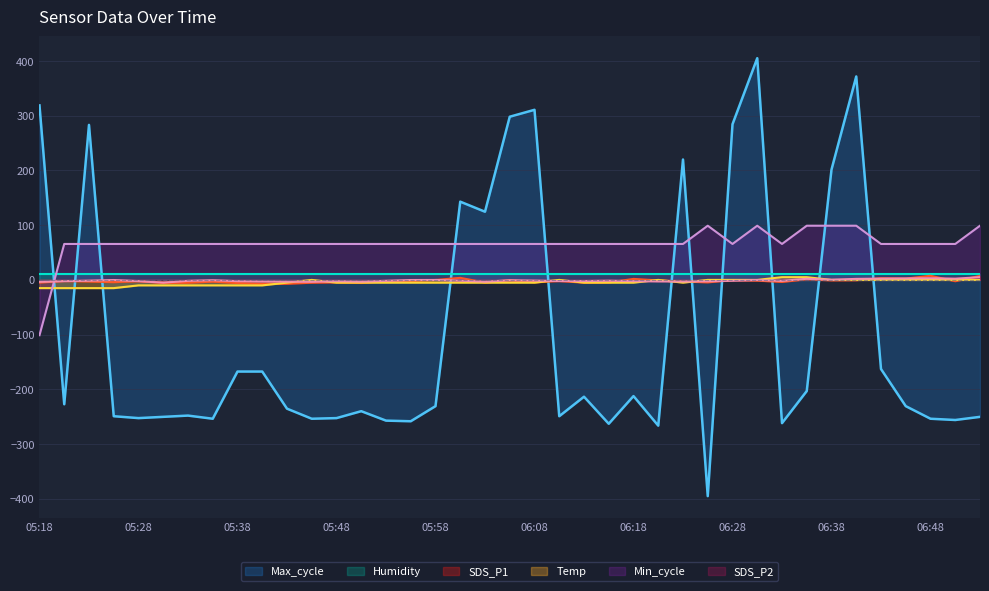

The SDS_P2 series shows 0.5 at 06:50. True or false?

False